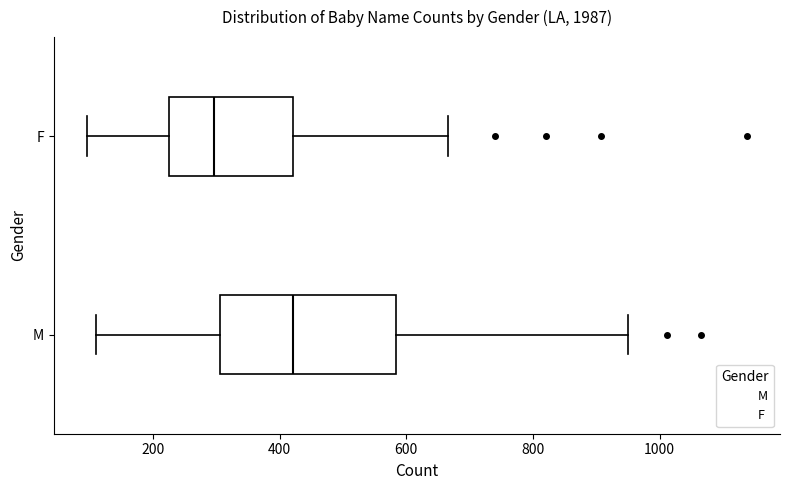

Which box's median line is the furthest to the left?

F